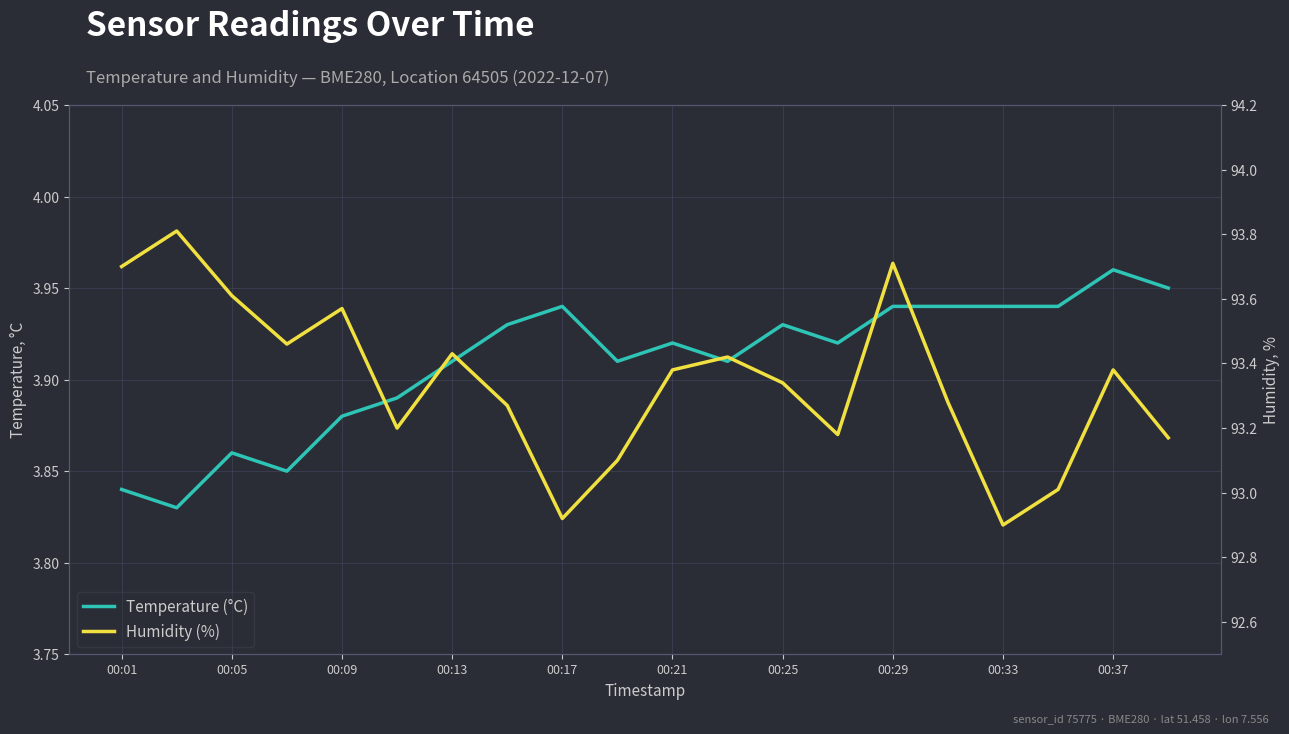

What are all the series names shown in the legend?

Temperature (°C), Humidity (%)